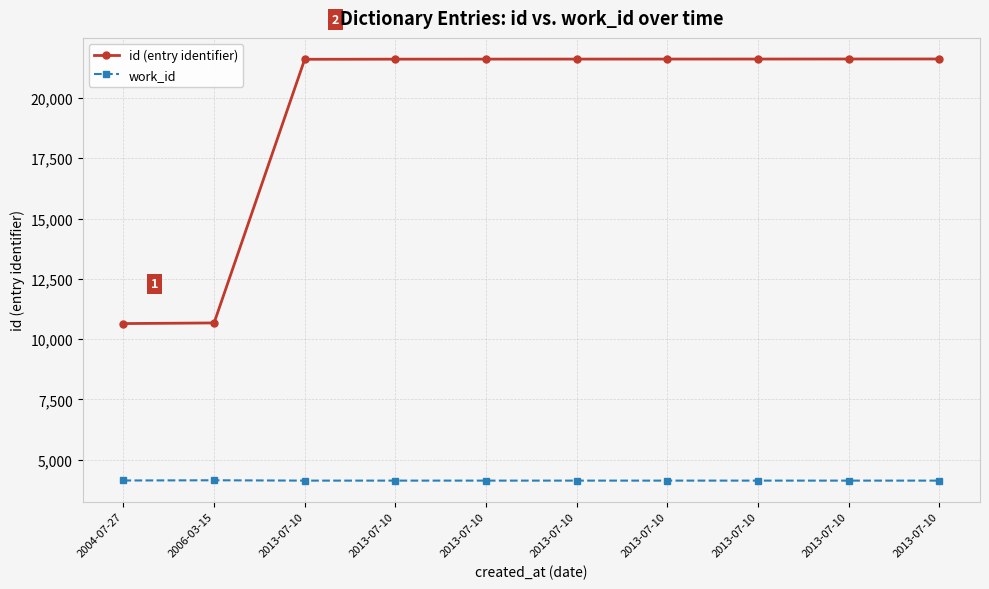

What is the label of the 7th point from the left?

2013-07-10